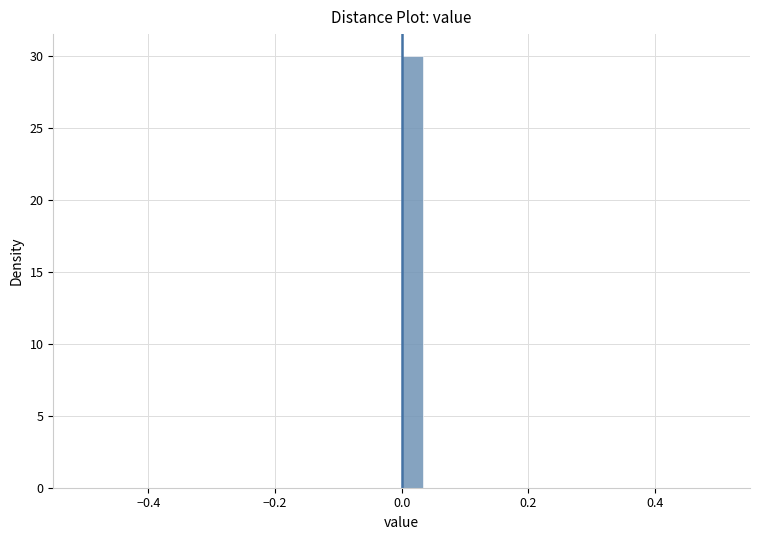

Read against the x-axis, roughly where is the centre of the tallest bar?

0.02